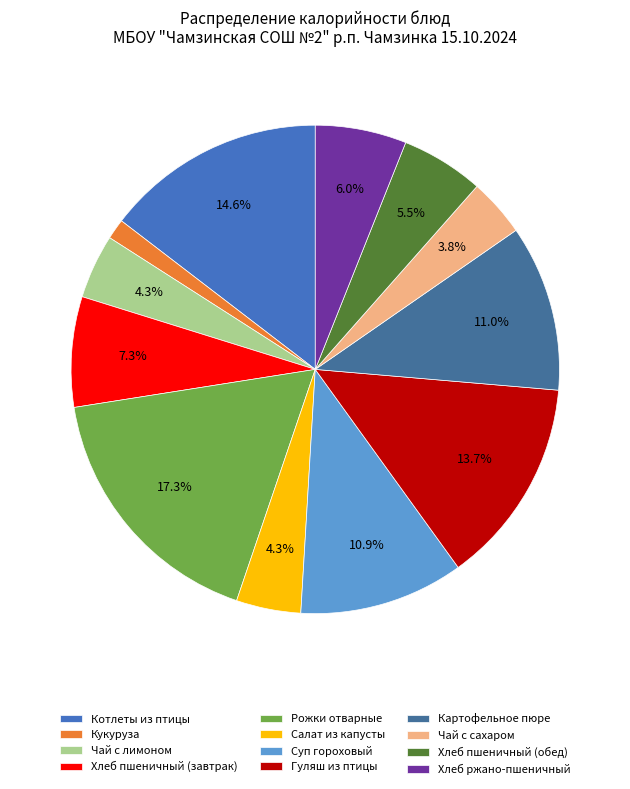

How many slices are in this pie chart?

12